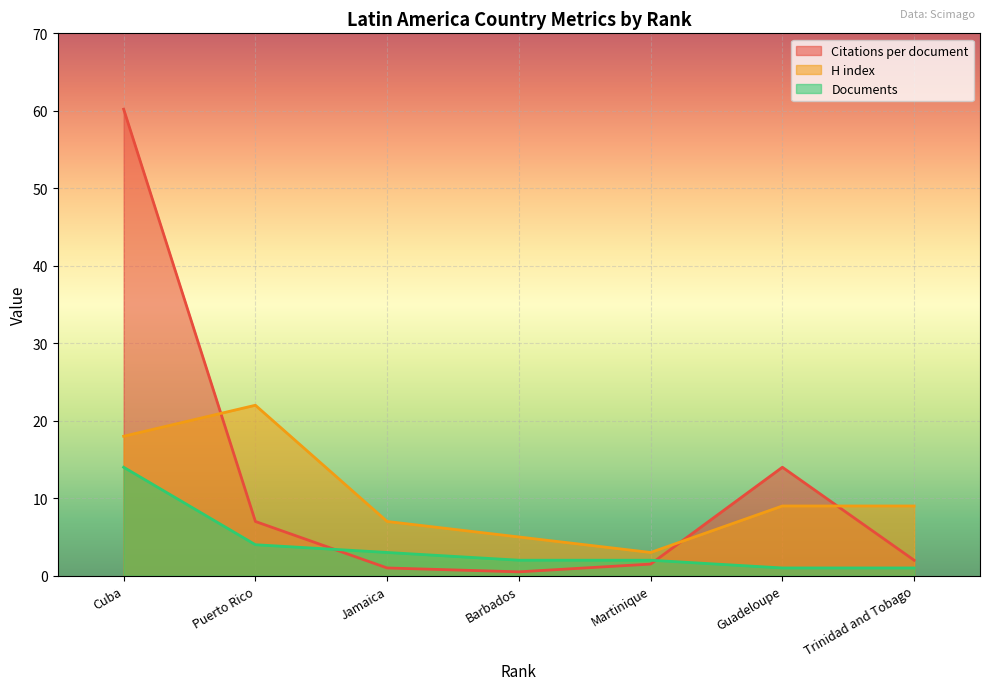

Rank the series at Guadeloupe from highest to lowest value.

Citations per document, H index, Documents